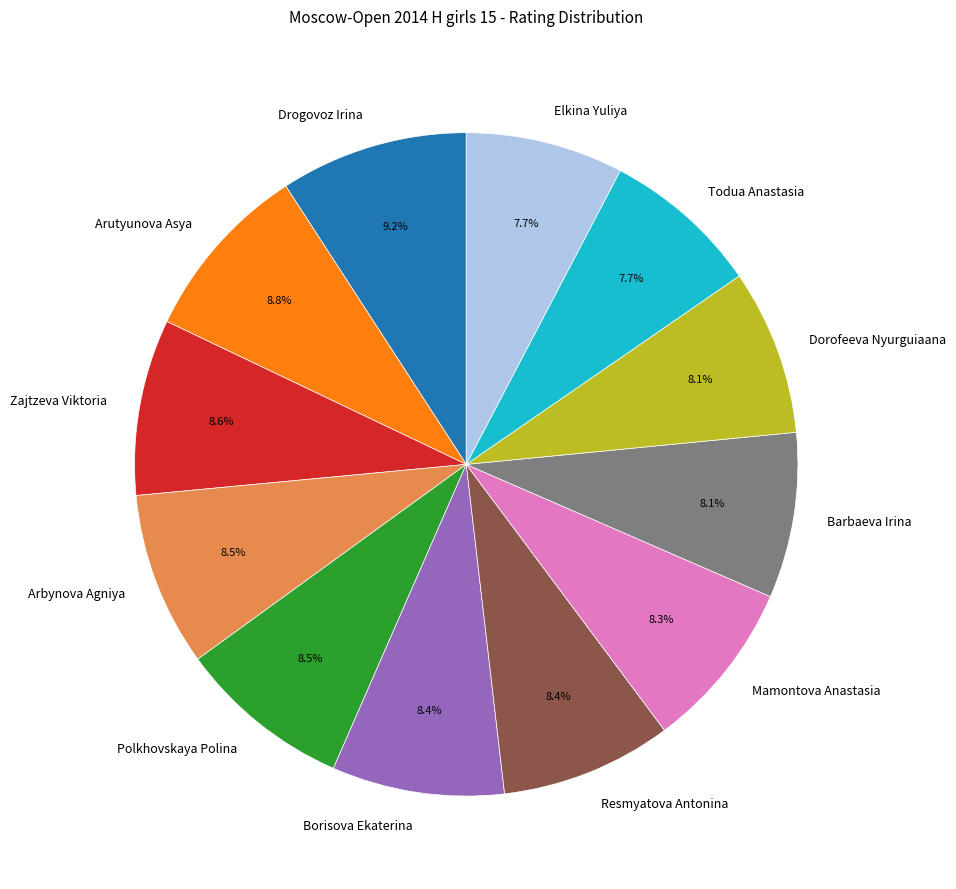

The Todua Anastasia slice represents 18% of the pie. True or false?

False